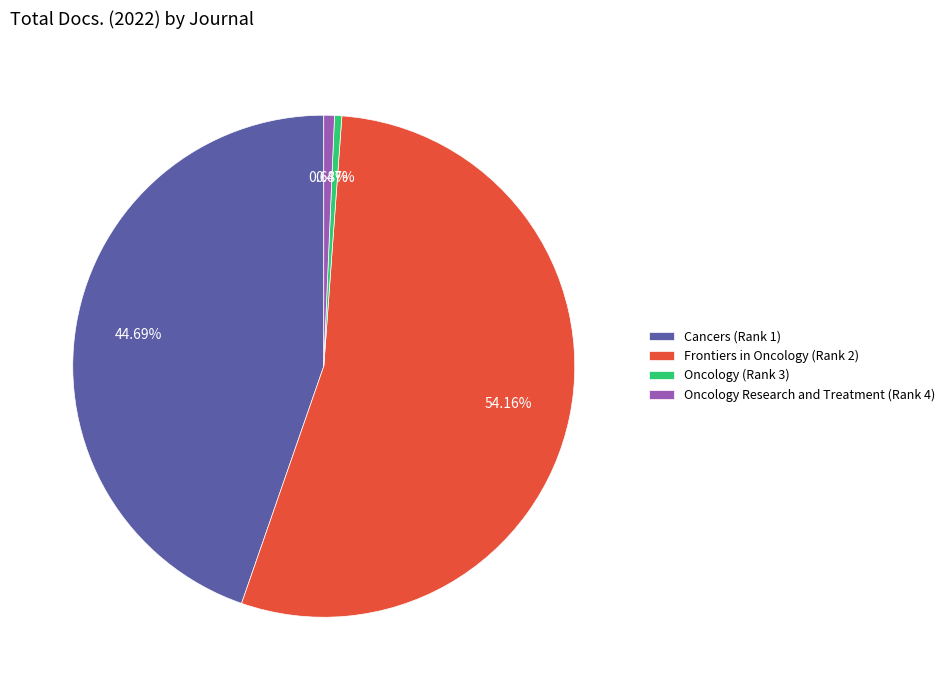

To the nearest percent, what is the combined percentage of Oncology (Rank 3) and Cancers (Rank 1)?

45%